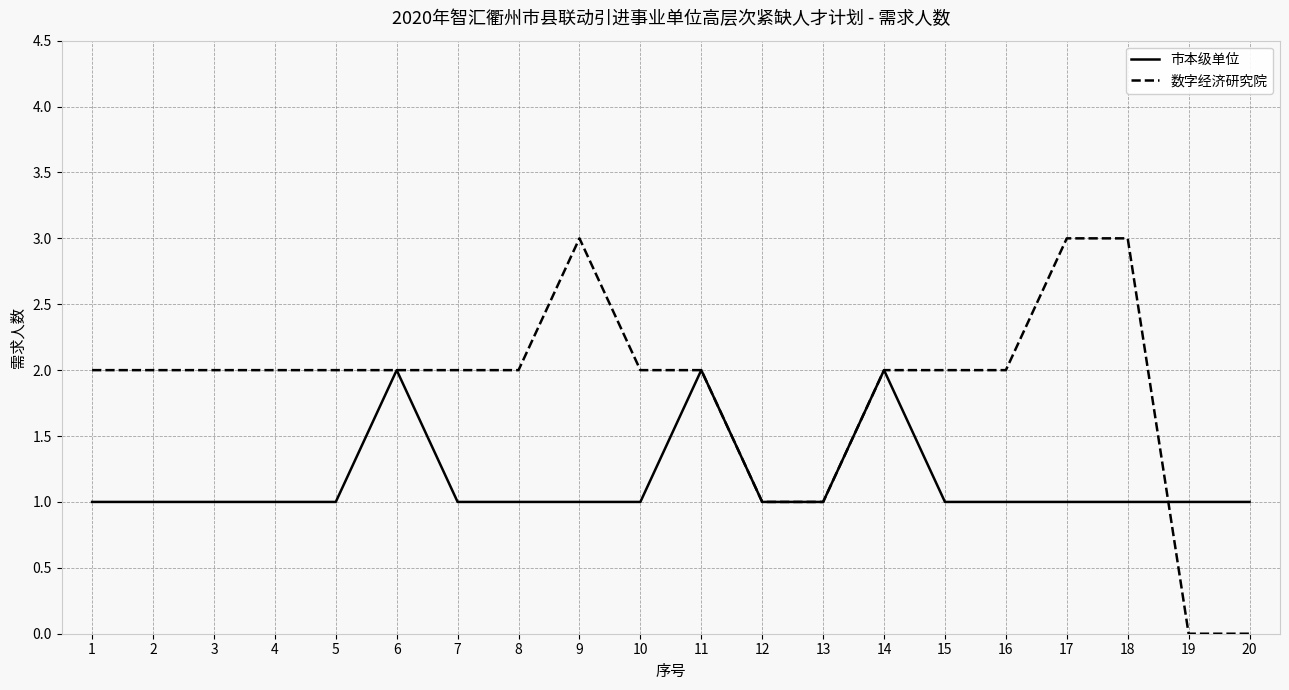

List the series in order of their overall mean, highest first.

数字经济研究院, 市本级单位